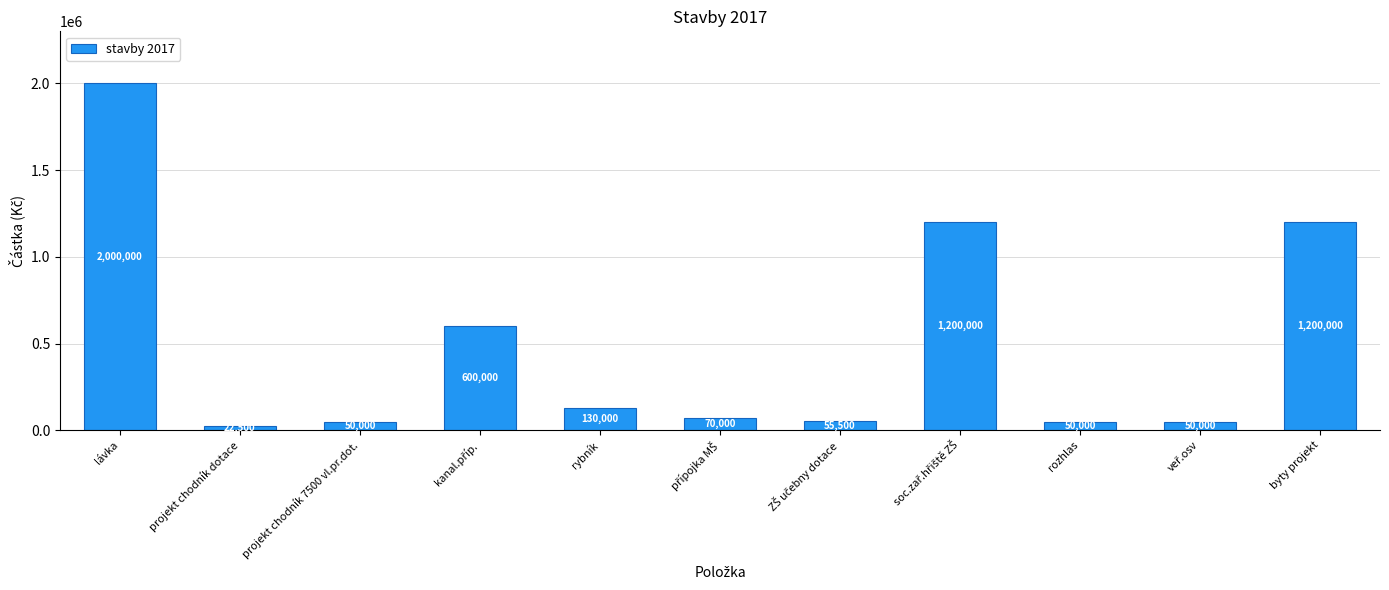

Between lávka and rozhlas, which is larger?

lávka